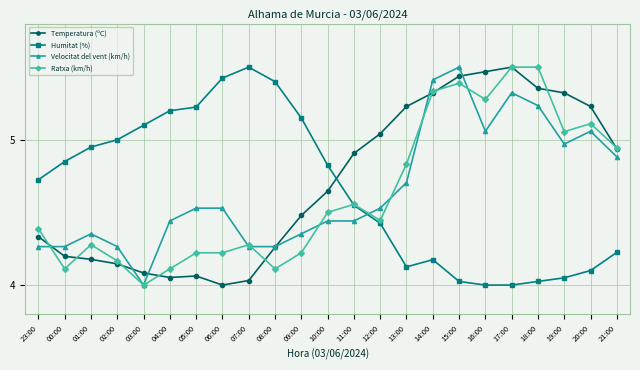

Which series changed the most between 08:00 and 16:00?

Humitat (%)